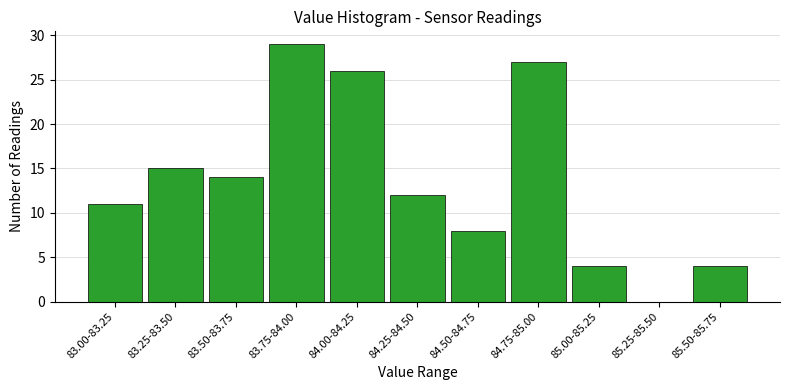

Reading left to right, extract all data points from this chart.

83.00-83.25=11	83.25-83.50=15	83.50-83.75=14	83.75-84.00=29	84.00-84.25=26	84.25-84.50=12	84.50-84.75=8	84.75-85.00=27	85.00-85.25=4	85.25-85.50=0	85.50-85.75=4